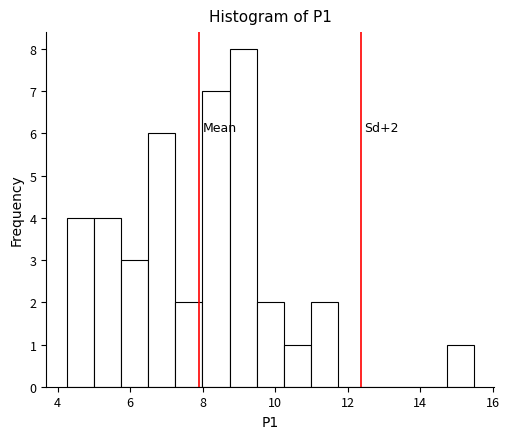

Around what value on the x-axis is the tallest bar? Give the approximate position of its centre, as read against the axis.

9.2